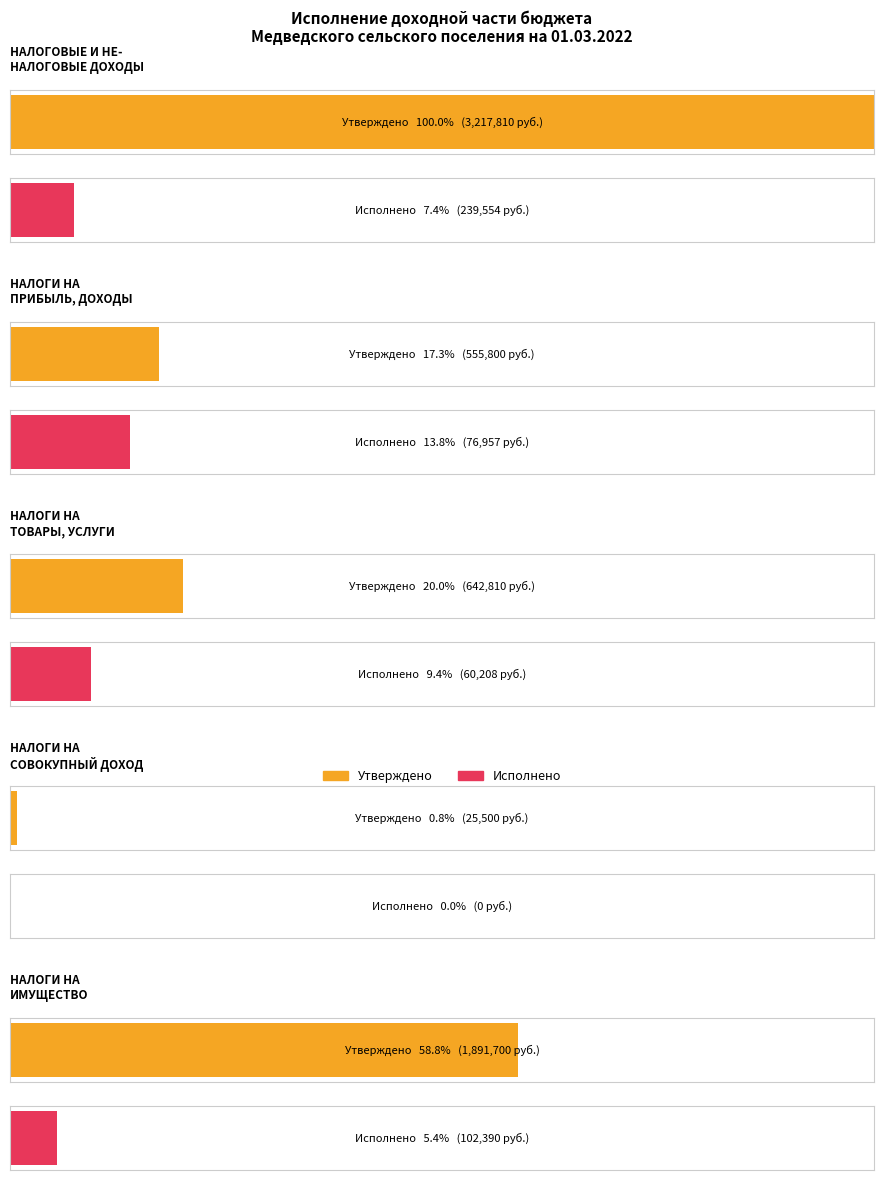

At which category does the chart reach its minimum across all series?

НАЛОГИ НА СОВОКУПНЫЙ ДОХОД